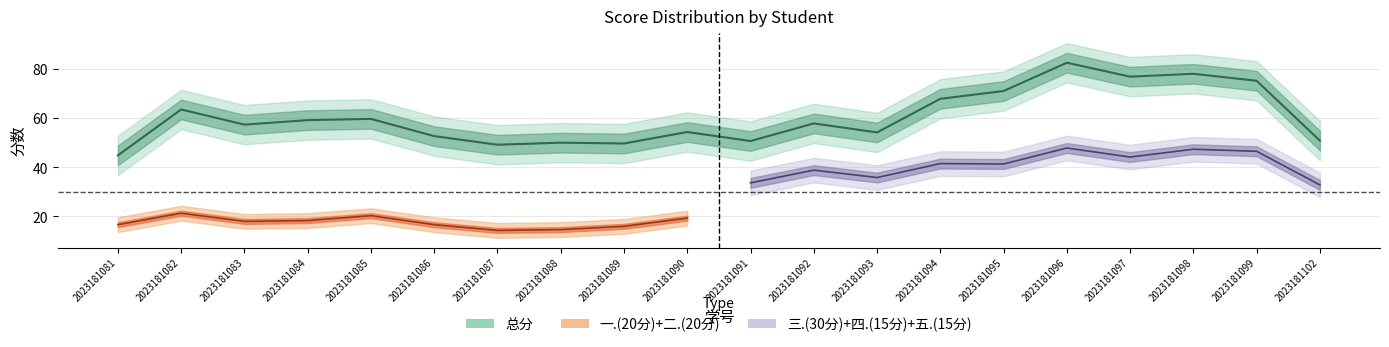

Which series has the widest spread of values?

总分